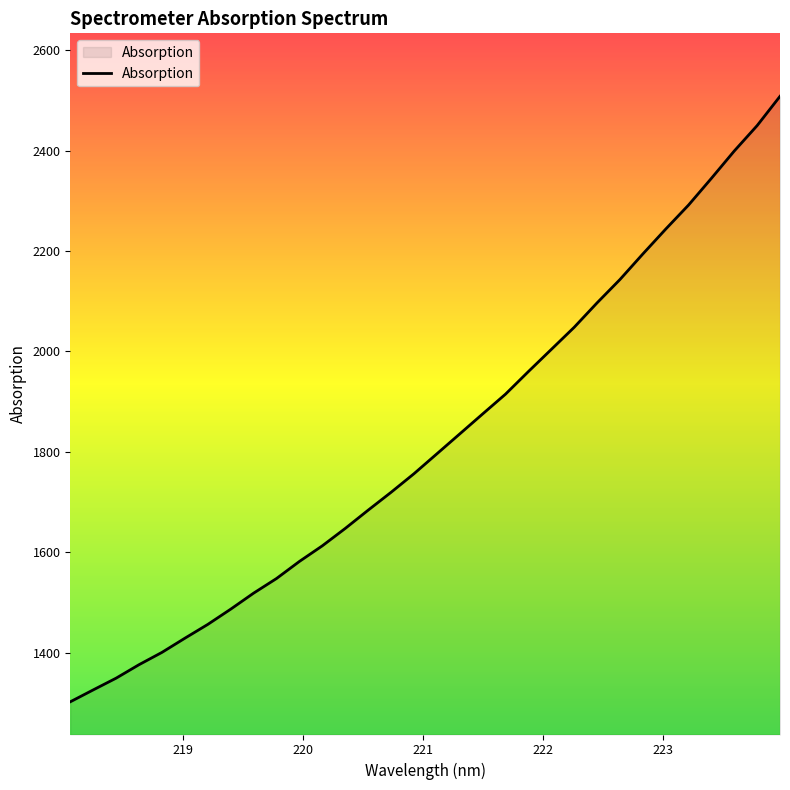

What is the difference between the maximum and minimum values?

1205.7